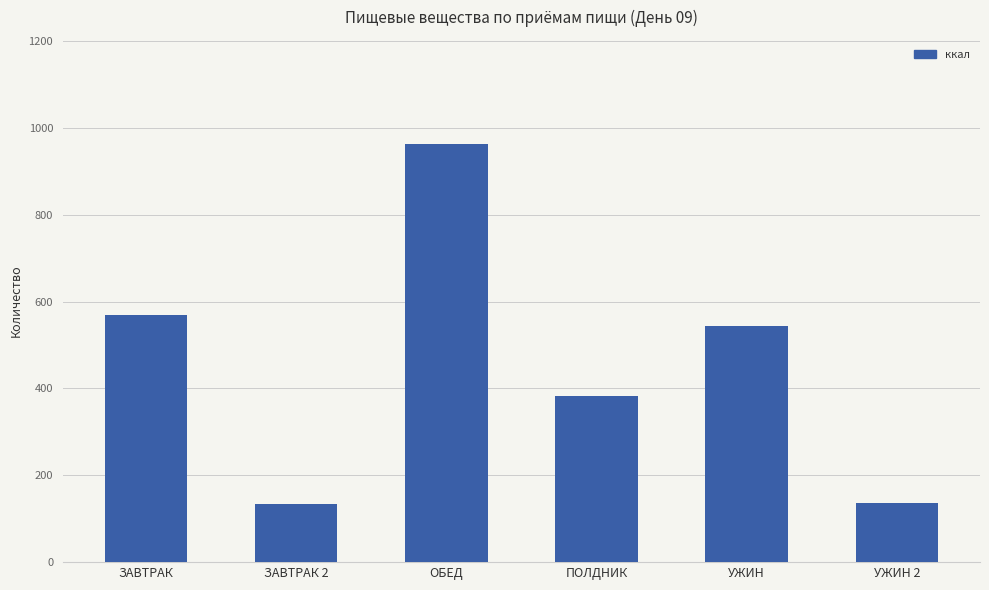

True or false: the data shows 962.4 at ОБЕД.

True